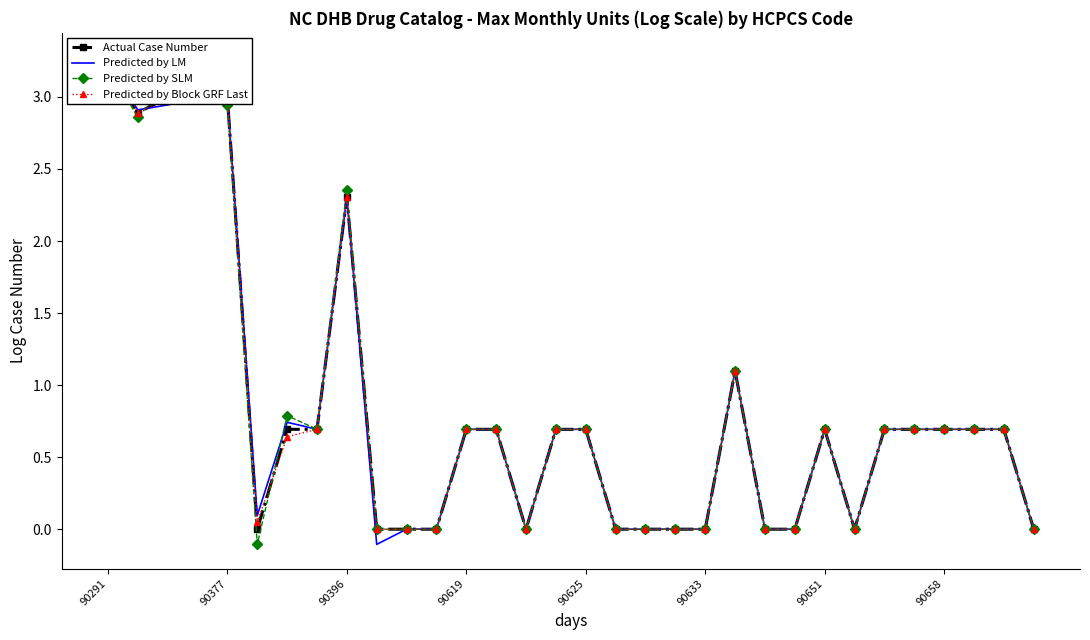

How many data points does each series have?

32